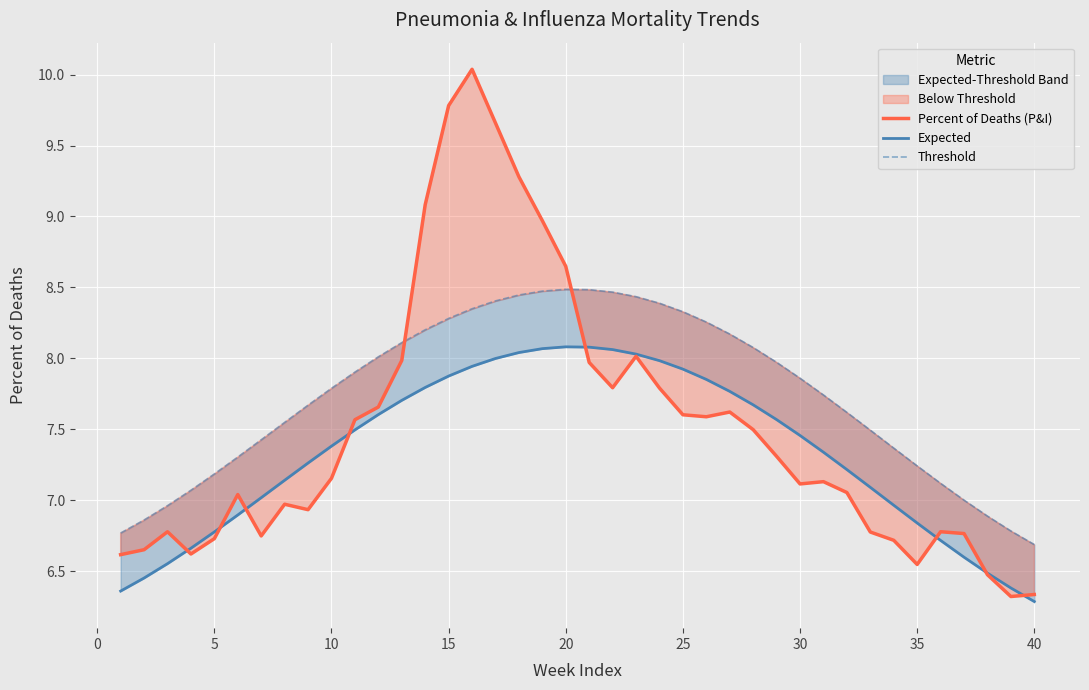

What is the lowest value of the Percent of Deaths (P&I) series?

6.3